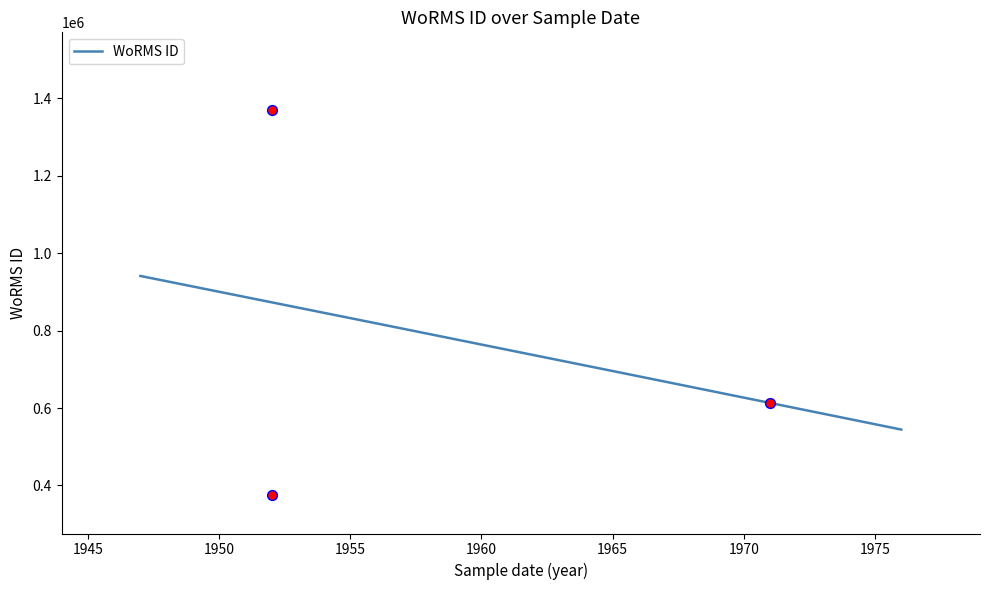

Which has a higher value, 01-01-1971 or 01-01-1952?

01-01-1971